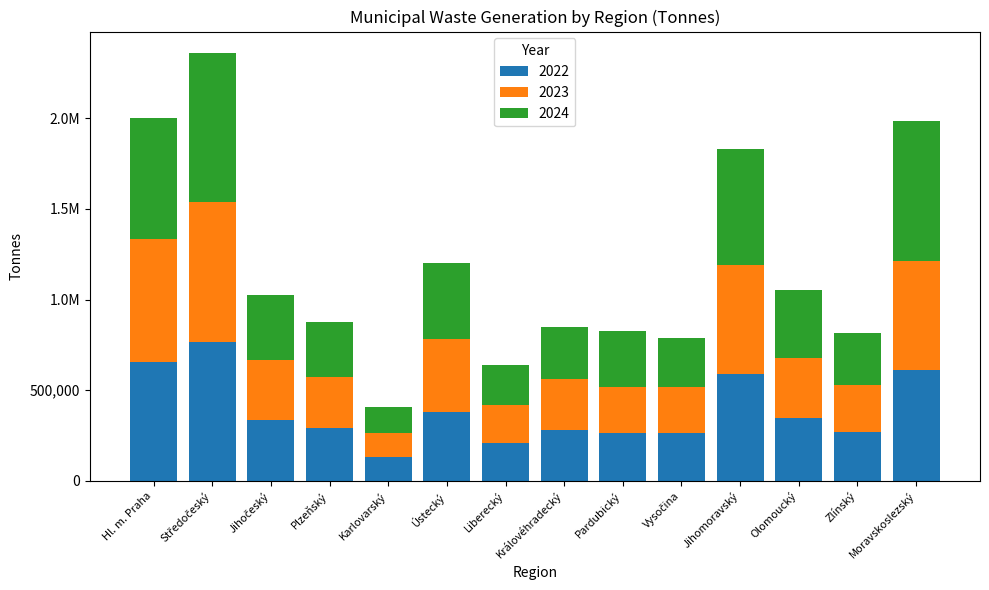

What are all the series names shown in the legend?

2022, 2023, 2024